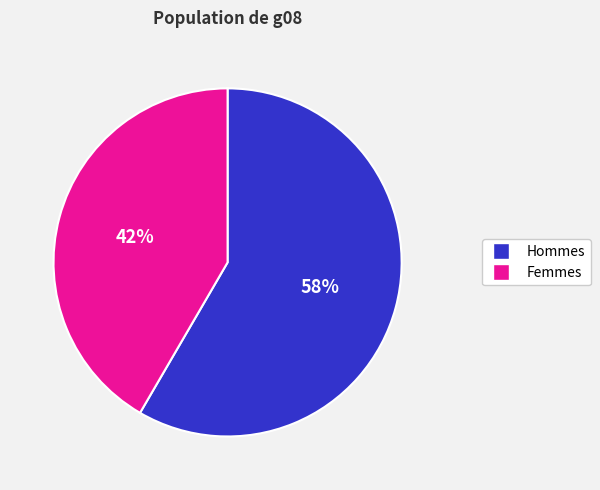

How many segments does this pie chart have?

2